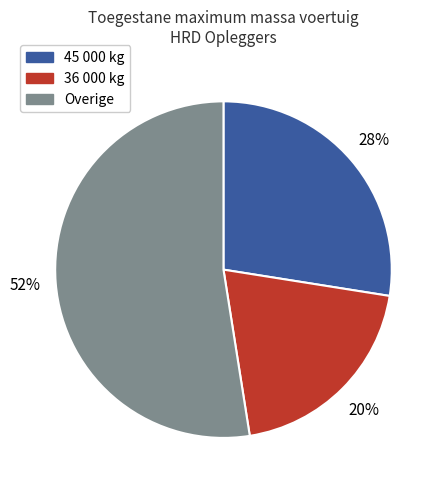

To the nearest percent, what is the combined percentage of Overige and 36 000 kg?

72%